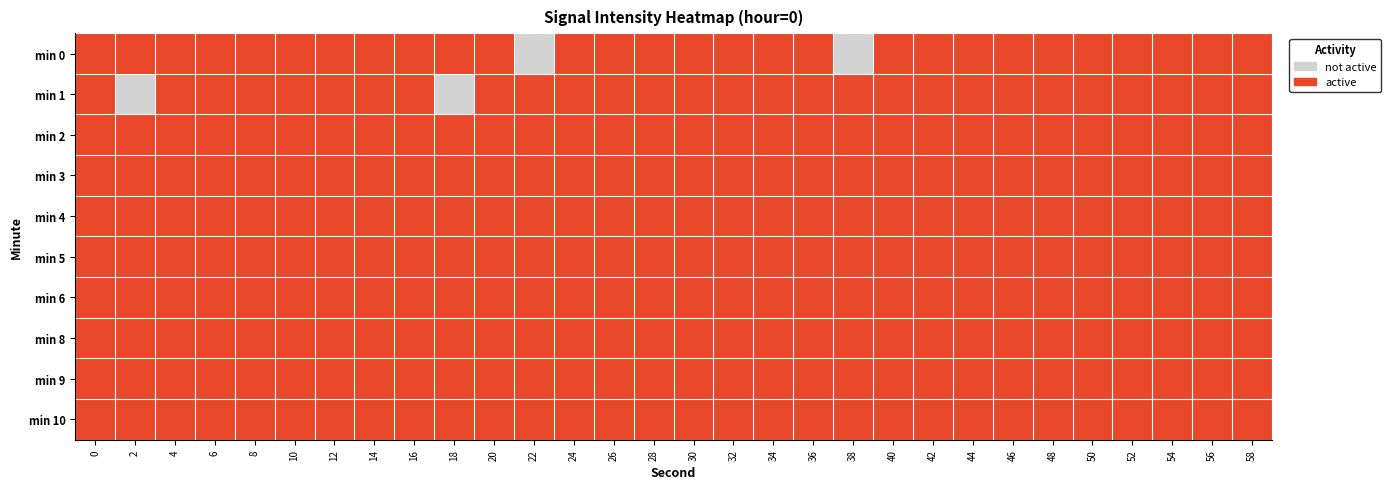

List the series in order of their peak value, lowest first.

min 0, min 1, min 2, min 3, min 4, min 5, min 6, min 8, min 9, min 10